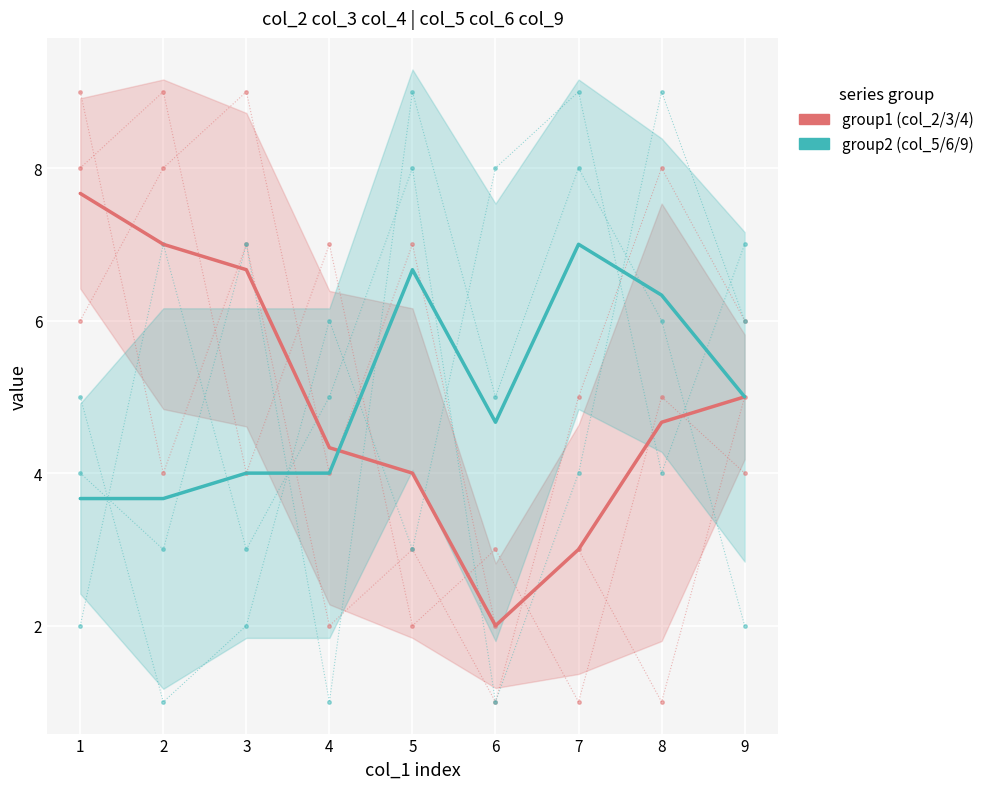

True or false: col_5/6/9 (group2) has more than 1 points higher than both neighbors.

True